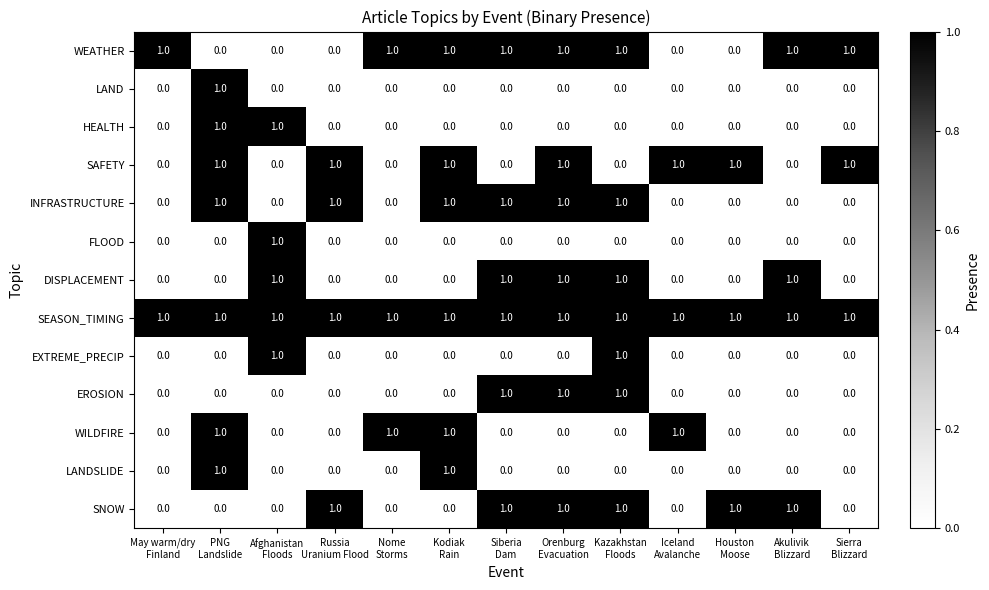

Which series has the largest total across all categories?

SEASON_TIMING